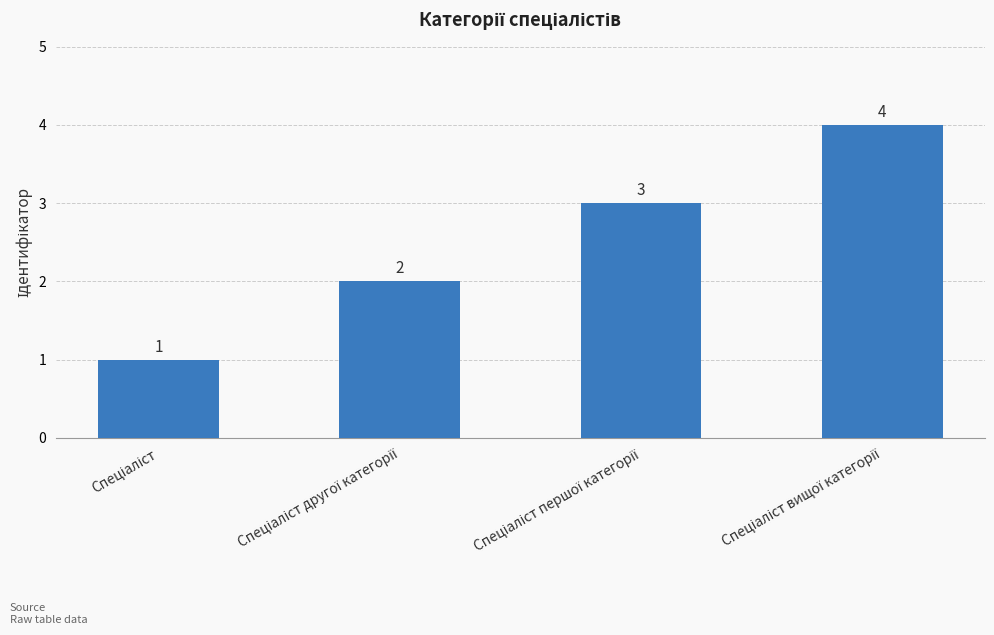

Are the bars grouped side by side (vs. stacked)?

No